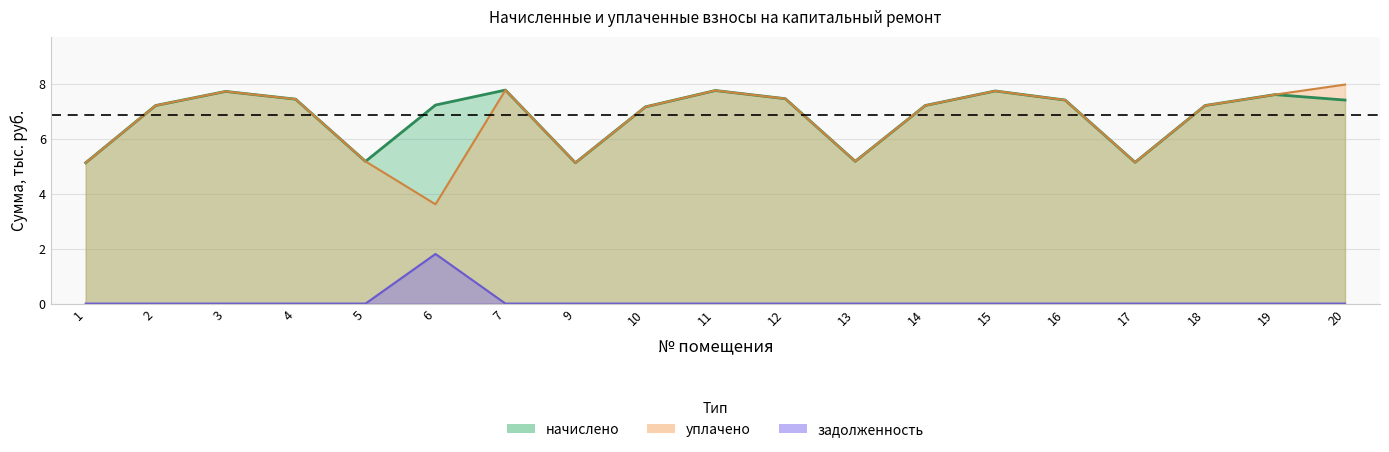

Between 11 and 6, which is larger?

11